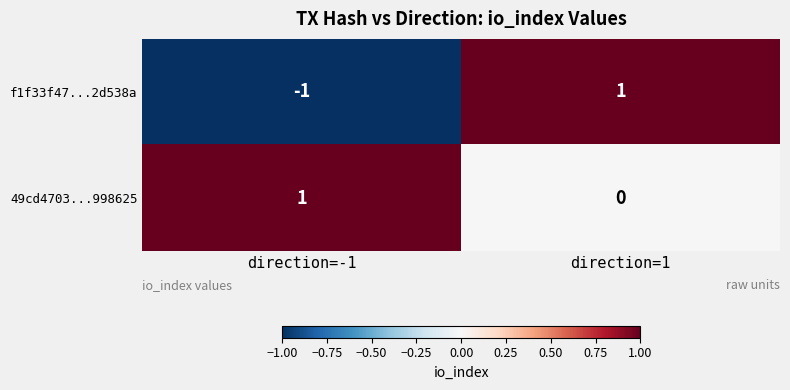

Reading right to left, list all the values displayed in this chart.

f1f33f47...2d538a: direction=1=1	direction=-1=-1
49cd4703...998625: direction=1=0	direction=-1=1